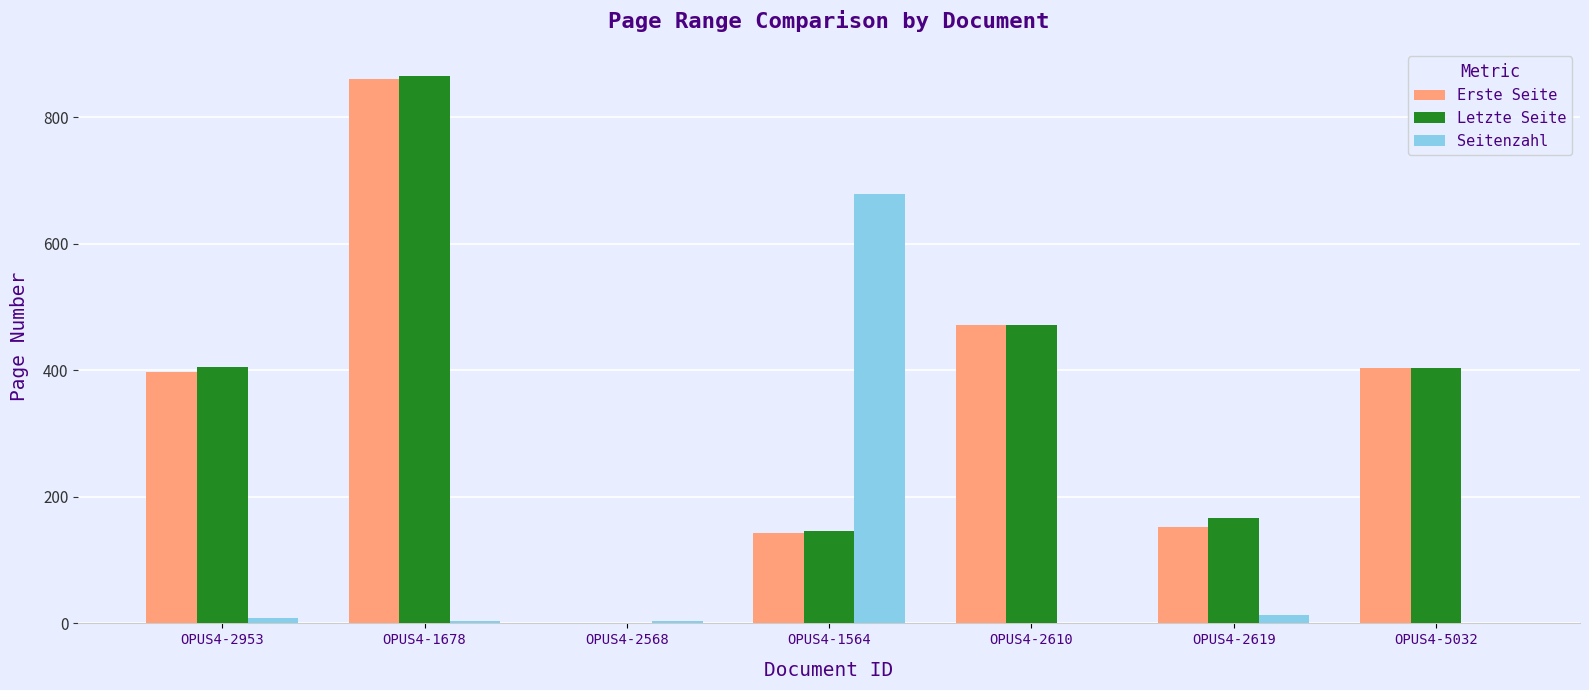

Which category has the highest value in the Erste Seite series?

OPUS4-1678